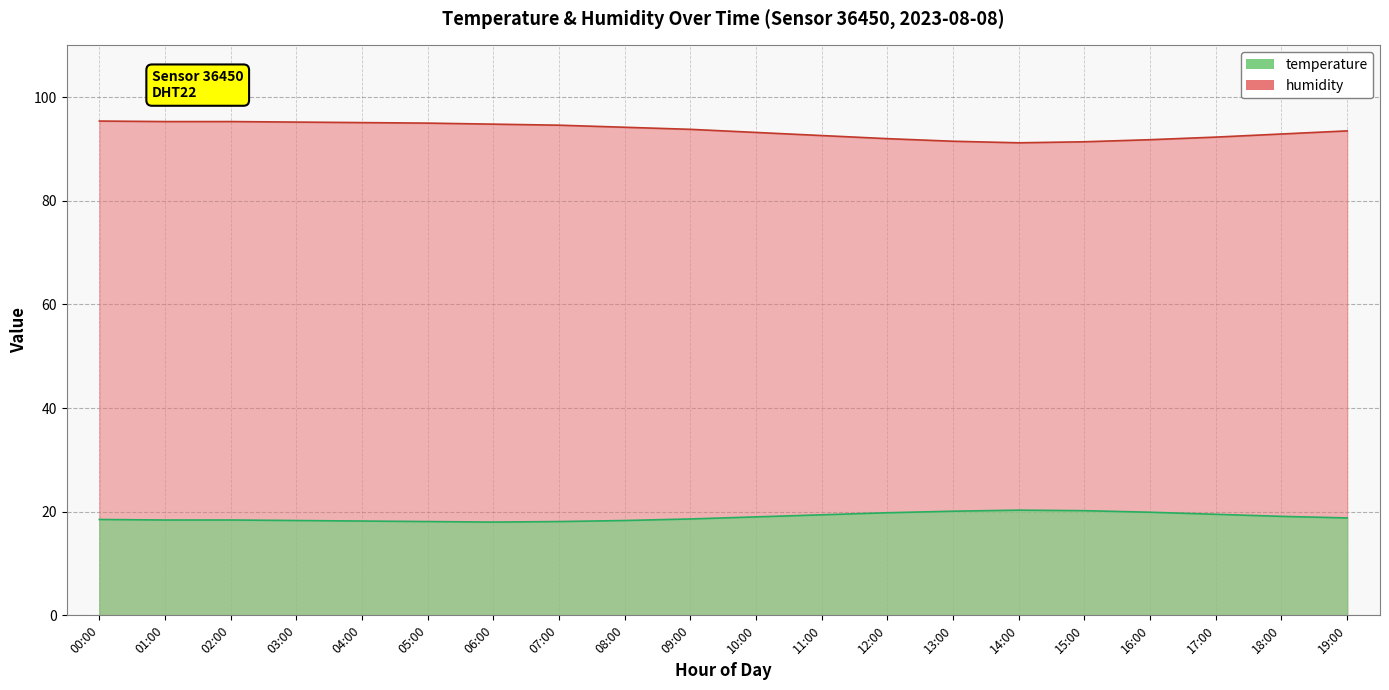

The value of humidity at 18:00 is 41.1. True or false?

False